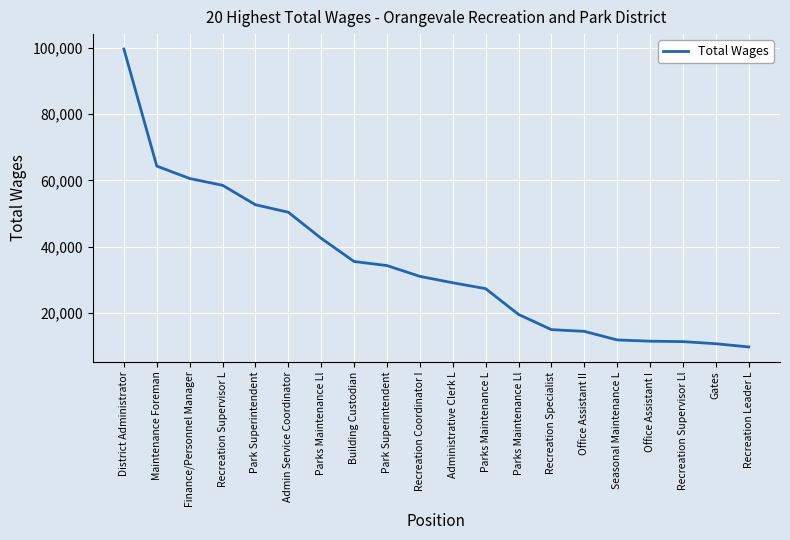

Where does the data first go above 31090?

District Administrator